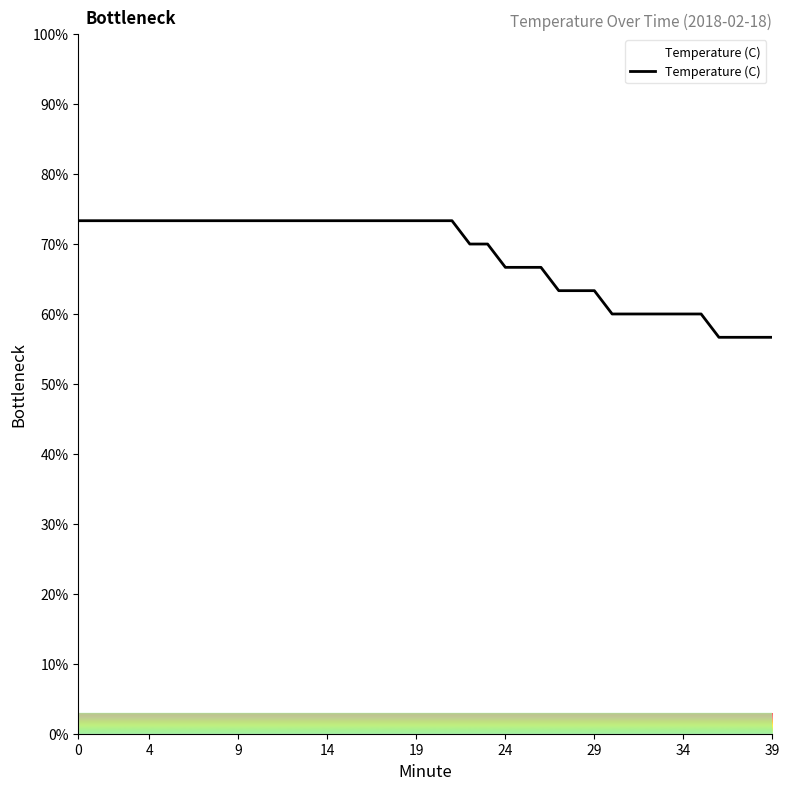

What is the minimum value shown in the chart?

56.7